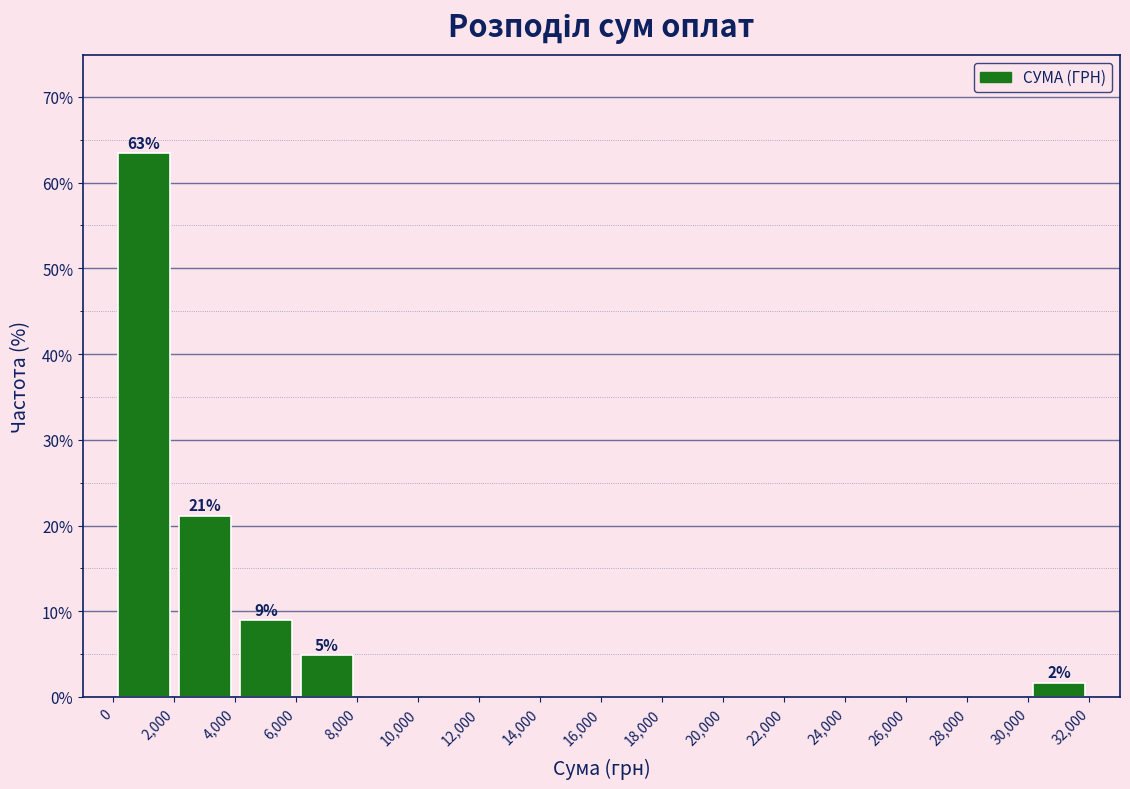

Which range on the x-axis has the tallest bar?

0 to 2,000